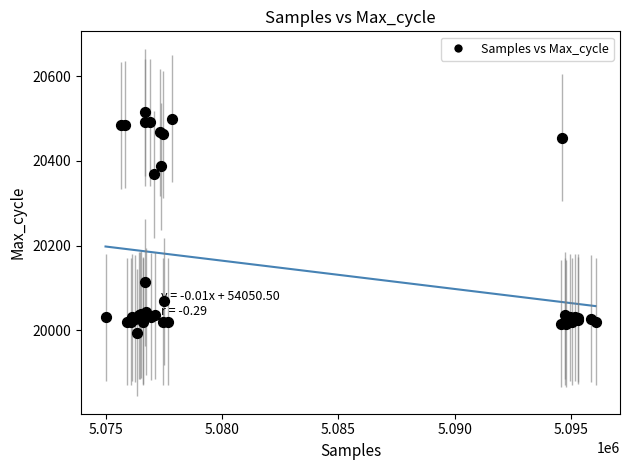

What Y value in the scatter plot is closest to 20254?

20368